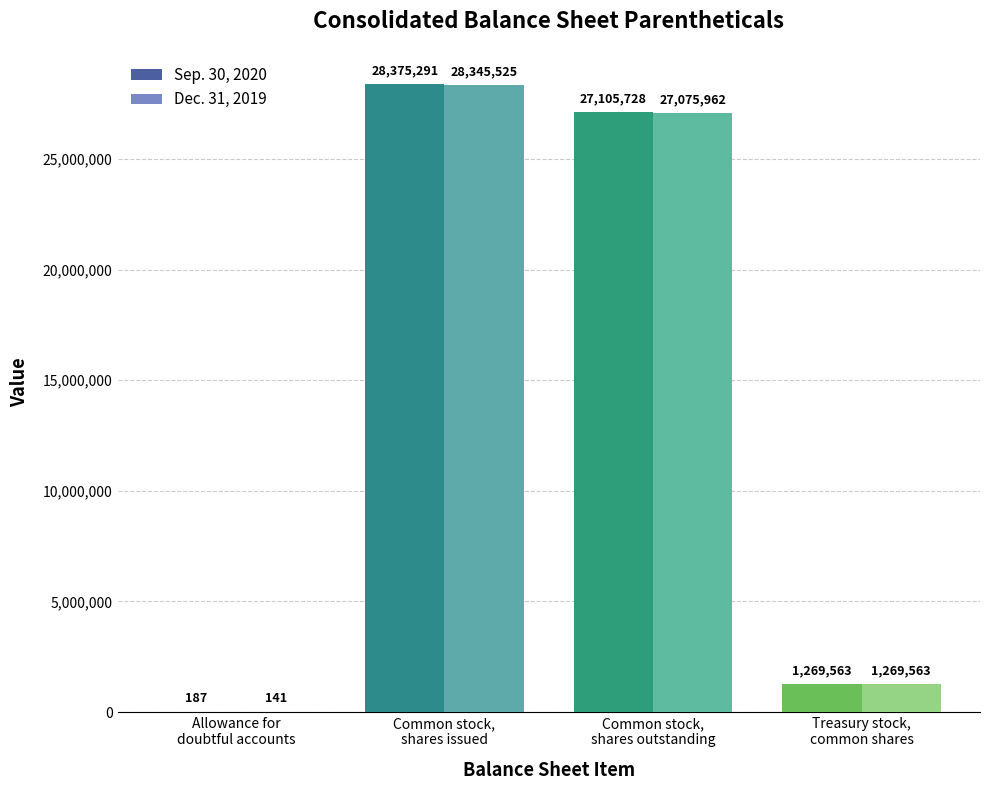

Which series has the largest total across all categories?

Sep. 30, 2020